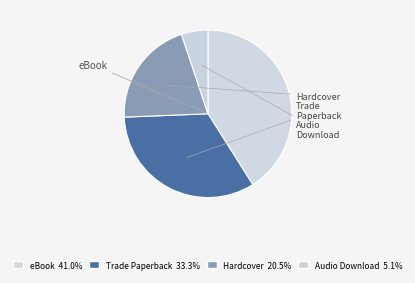

To the nearest percent, what is the average slice percentage?

25%